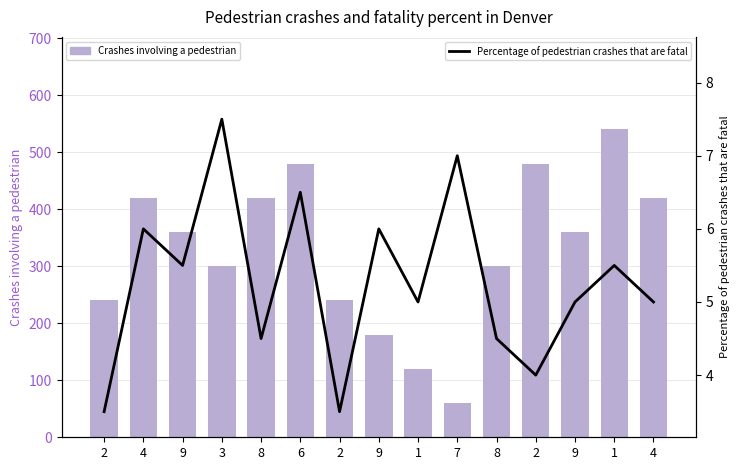

Rank the series by their average value, from lowest to highest.

Percentage of pedestrian crashes that are fatal, Crashes involving a pedestrian